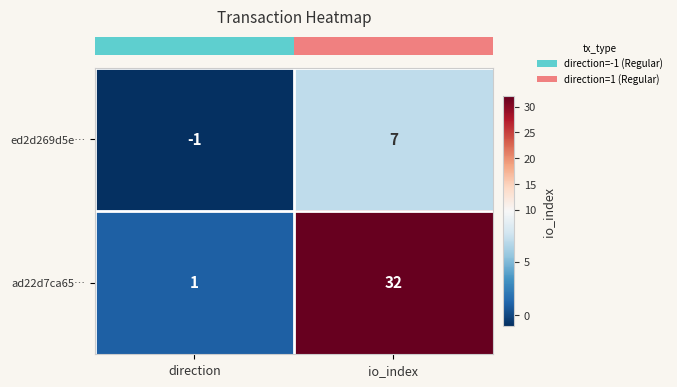

Reading left to right, transcribe all the data shown in this chart.

ed2d269d5e…: -1	7
ad22d7ca65…: 1	32